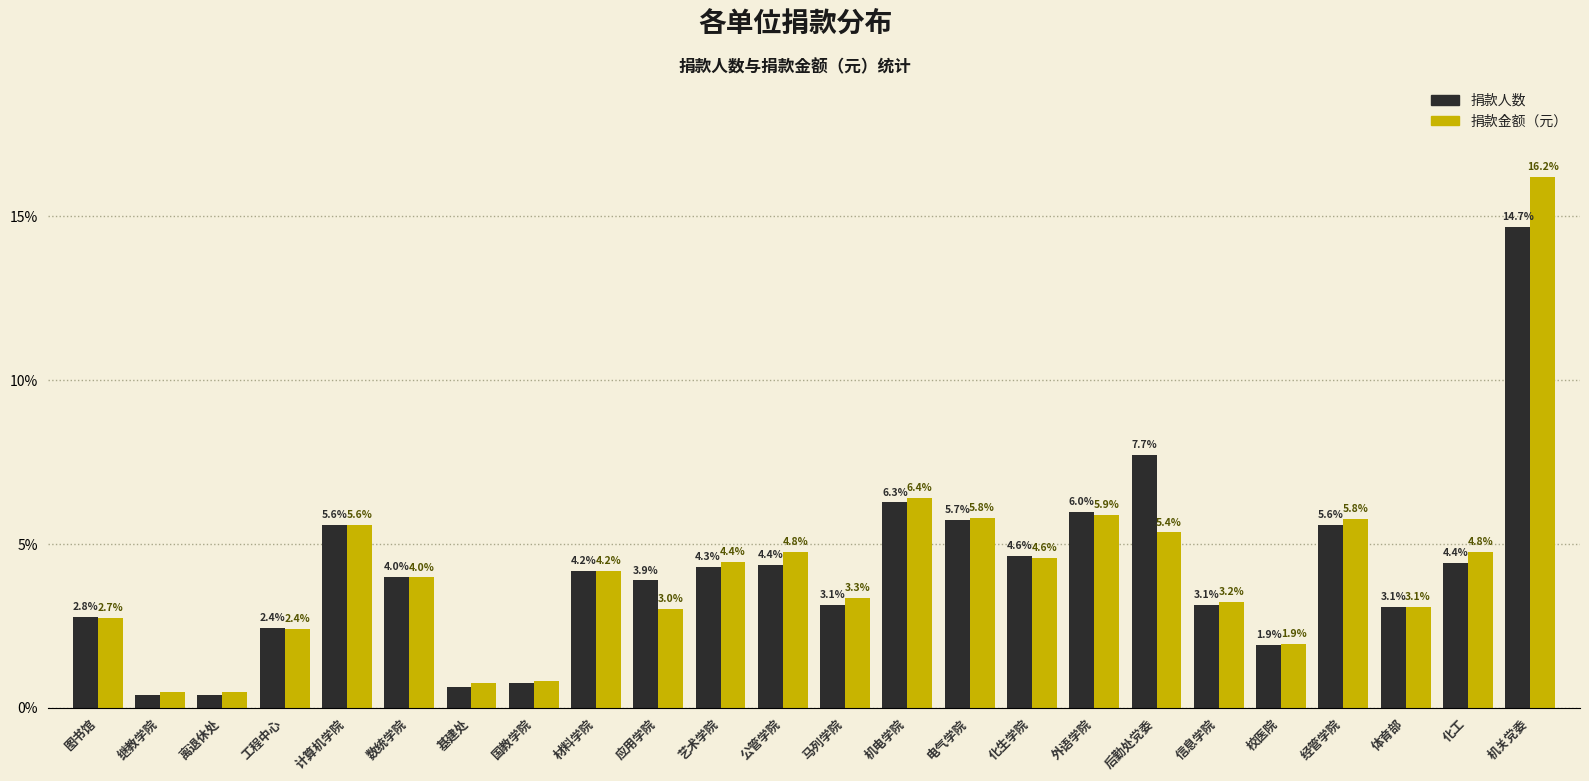

Which series has the widest spread of values?

捐款金额（元）